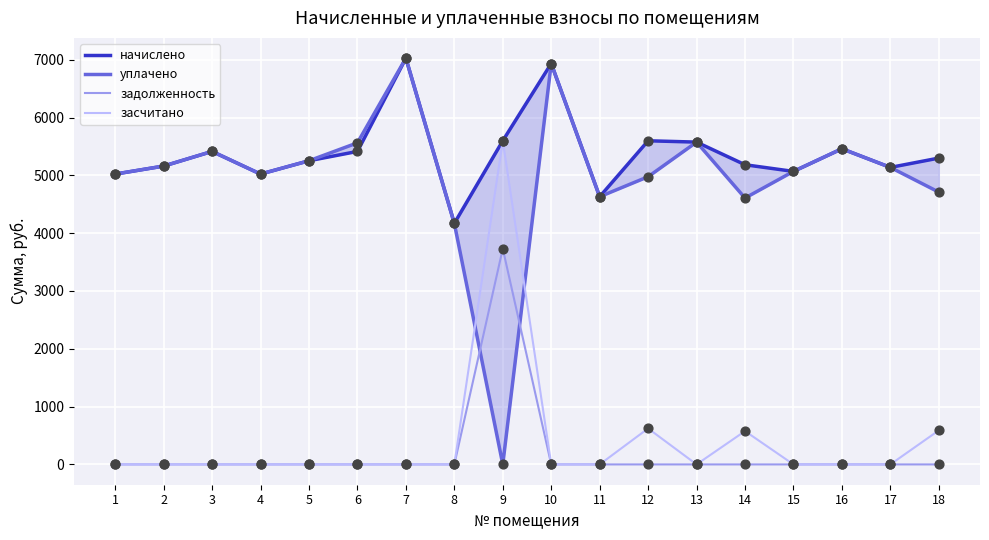

Which series has the largest total across all categories?

начислено